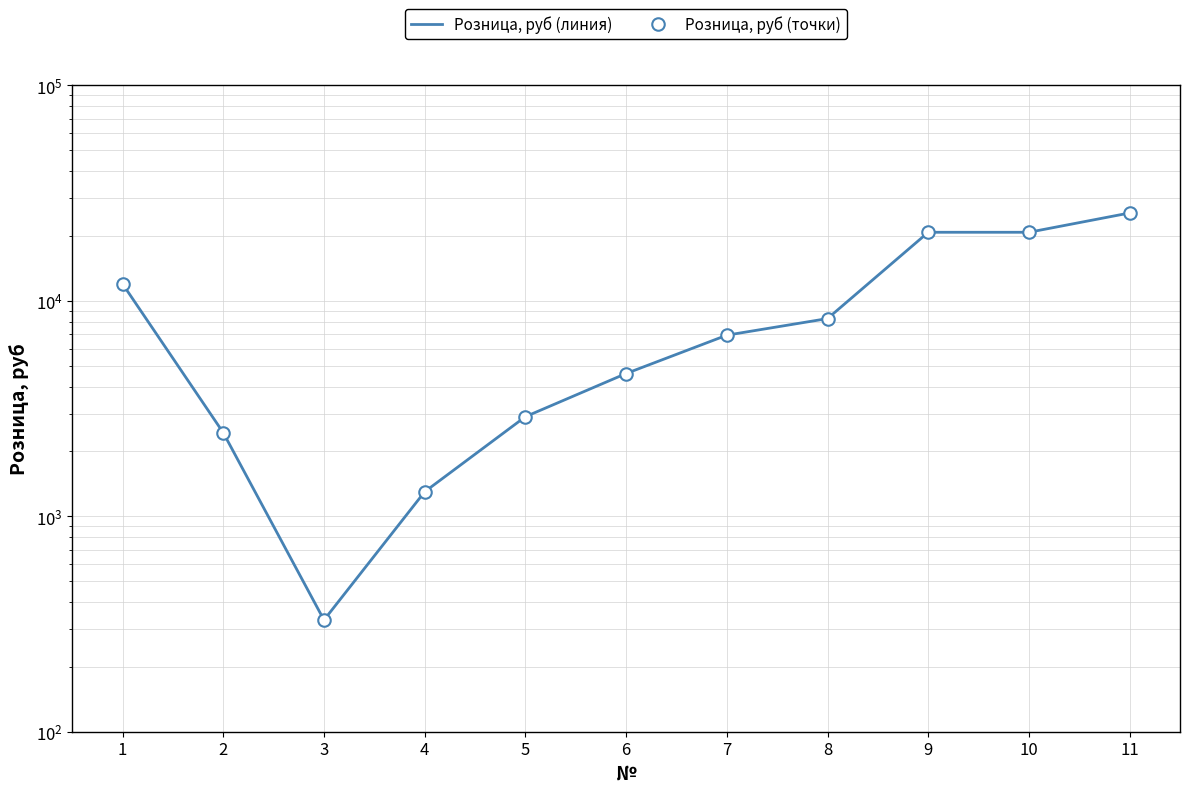

What is the difference between the Розница, руб (линия) values at 4 and 6?

3300